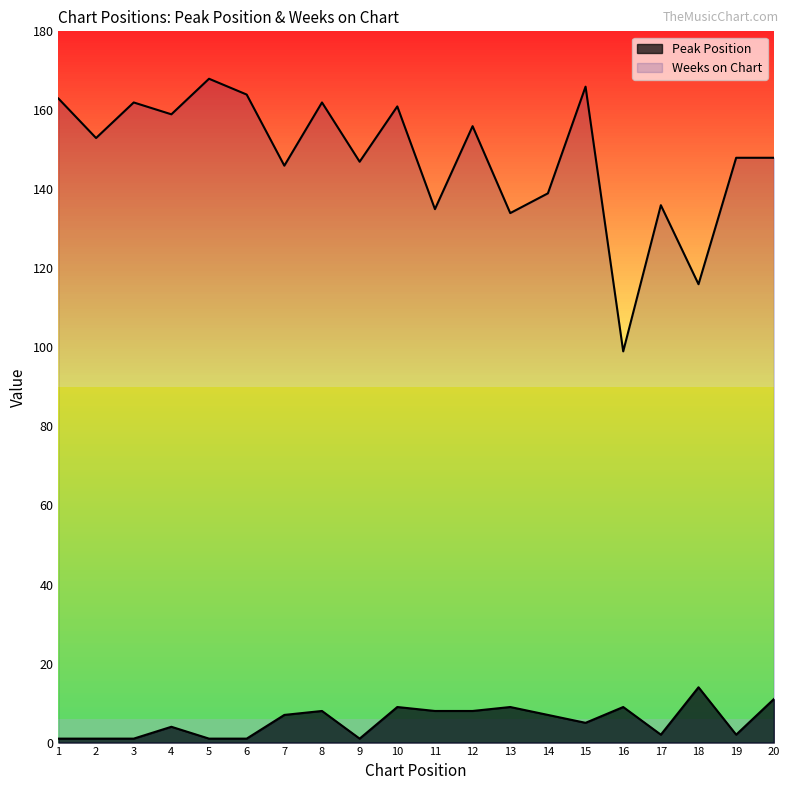

At which label is Peak Position closest to 7?

7